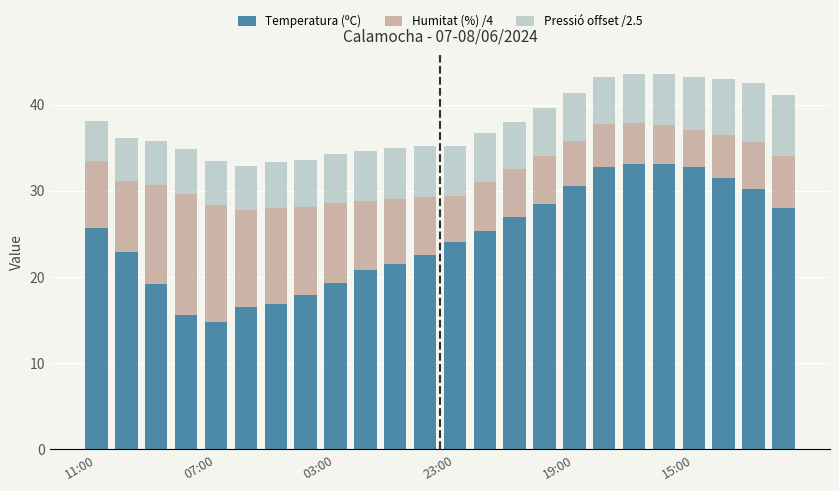

What is the sum of all Temperatura (ºC) values?

590.3